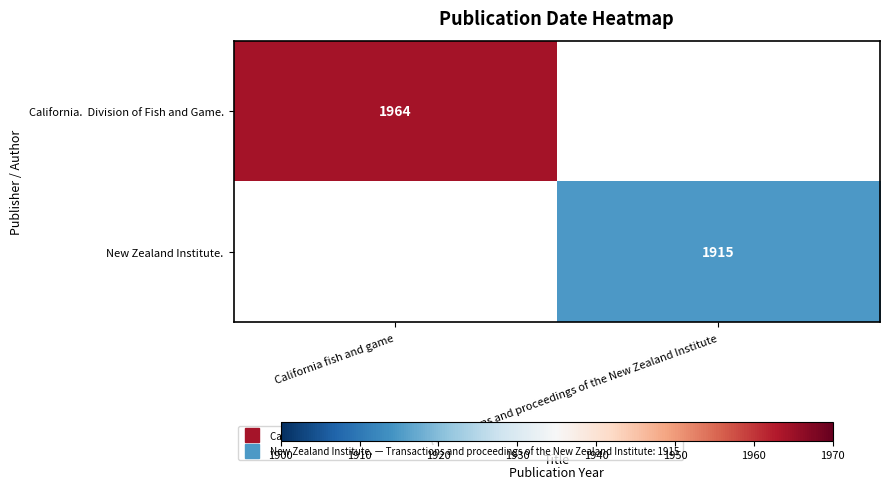

Rank the series by their average value, from highest to lowest.

California. Division of Fish and Game., New Zealand Institute.